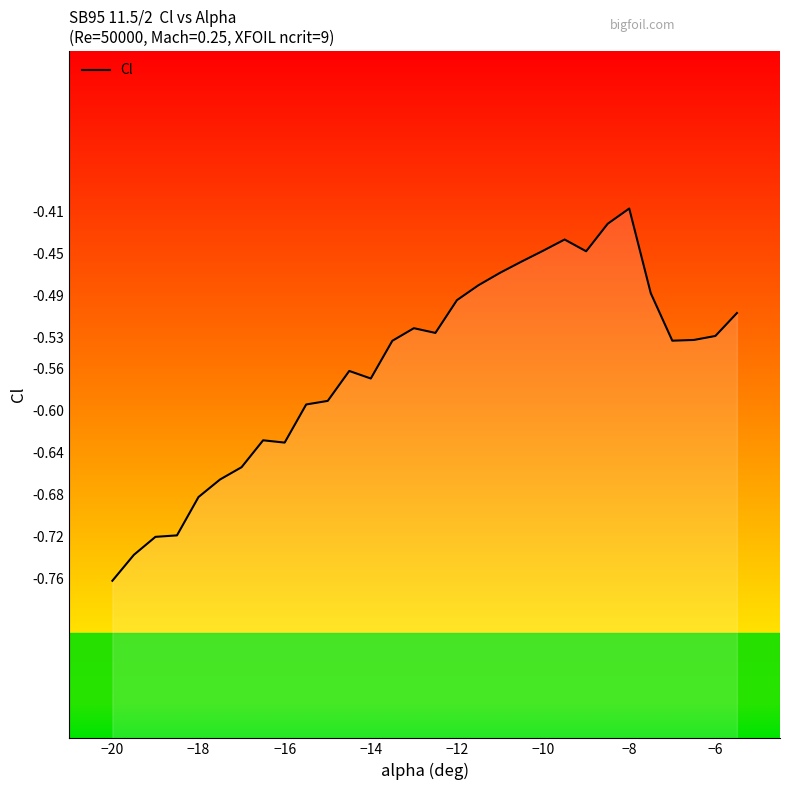

Reading right to left, transcribe all the data shown in this chart.

-0.5	-0.5	-0.5	-0.5	-0.5	-0.4	-0.4	-0.4	-0.4	-0.4	-0.5	-0.5	-0.5	-0.5	-0.5	-0.5	-0.5	-0.6	-0.6	-0.6	-0.6	-0.6	-0.6	-0.7	-0.7	-0.7	-0.7	-0.7	-0.7	-0.8